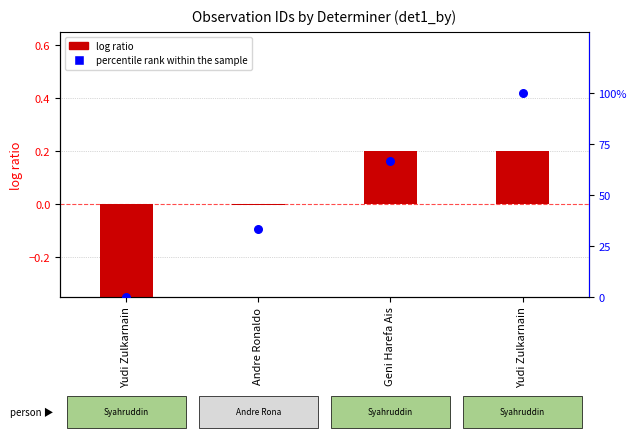

Which series has the widest spread of Y values?

percentile rank within the sample